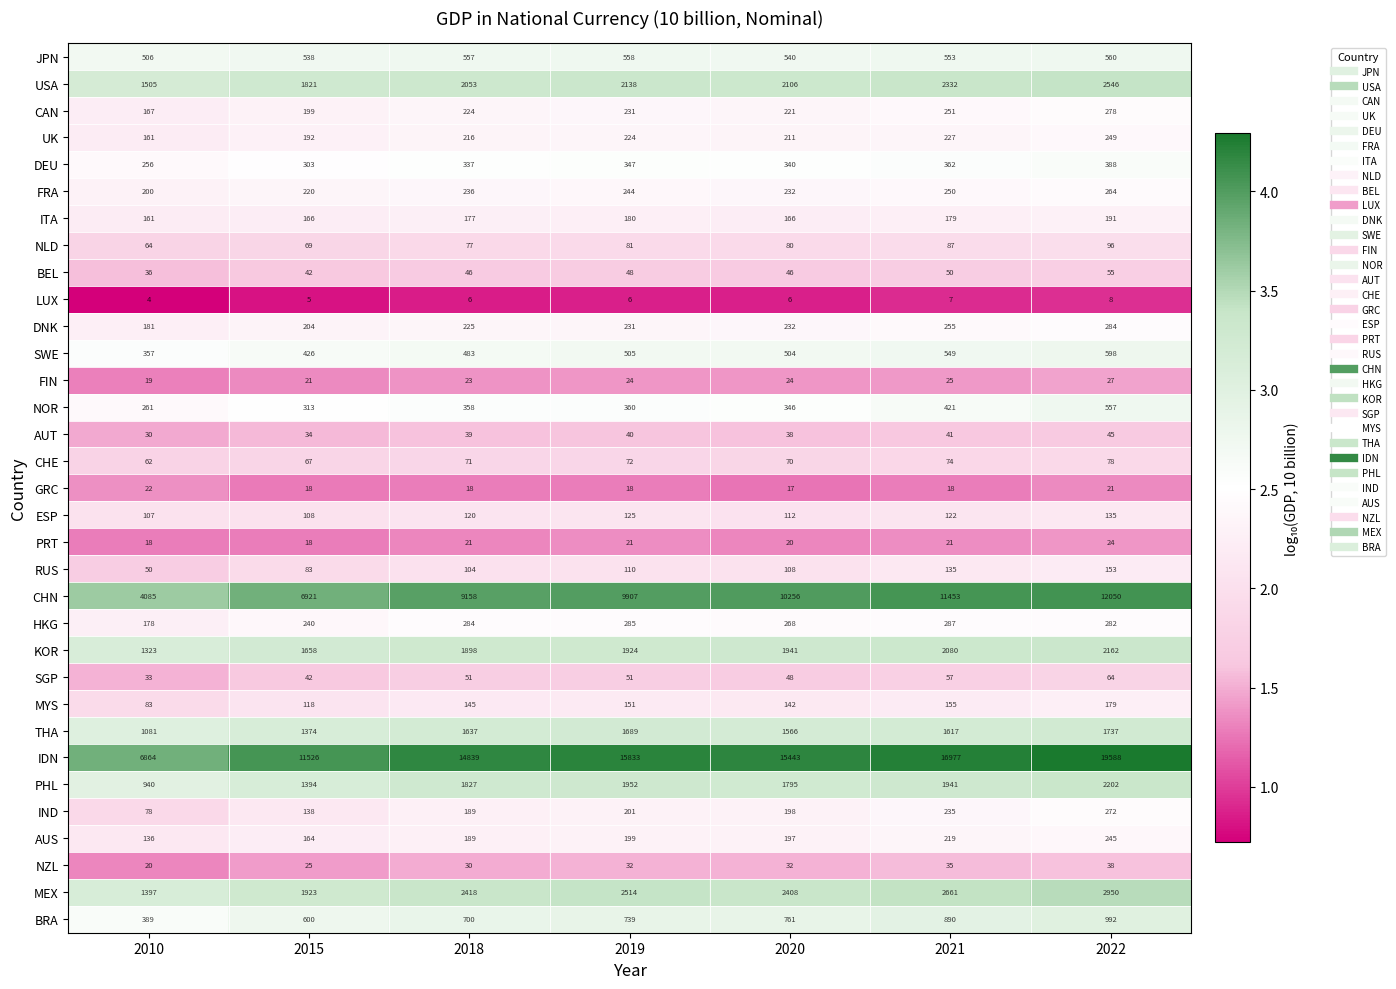

Is it true that NOR equals 557 at 2022?

True